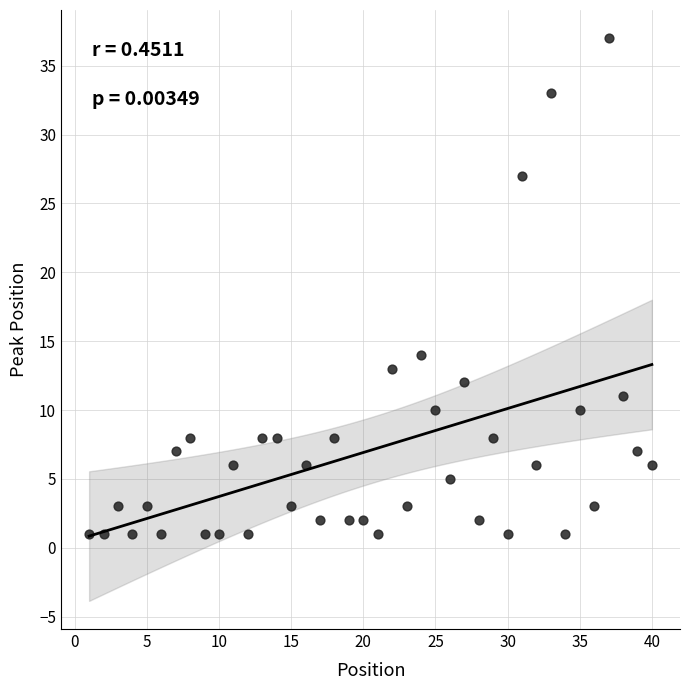

What is the range of Y values (max minus min)?

36